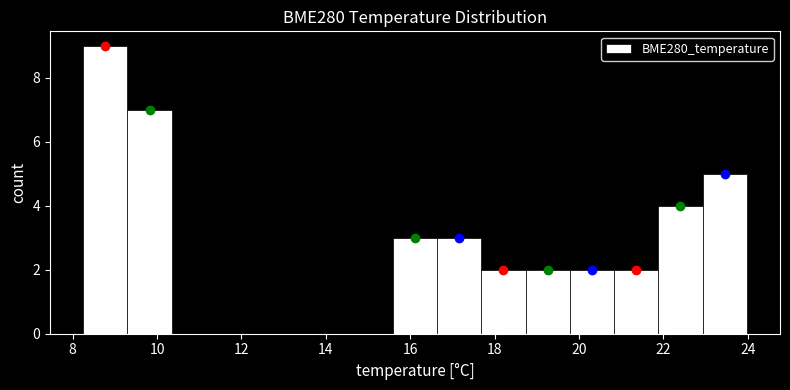

Reading left to right, transcribe this chart: for each bar, give the range it covers on the x-axis and its height. Neither the bar edges nor the heights are printed on the chart, so give them approximately, as read against the axes.

8.2 to 9.2: 9
9.2 to 10.4: 7
10.4 to 11.4: 0
11.4 to 12.4: 0
12.4 to 13.4: 0
13.4 to 14.6: 0
14.6 to 15.6: 0
15.6 to 16.6: 3
16.6 to 17.6: 3
17.6 to 18.8: 2
18.8 to 19.8: 2
19.8 to 20.8: 2
20.8 to 21.8: 2
21.8 to 23.0: 4
23.0 to 24.0: 5